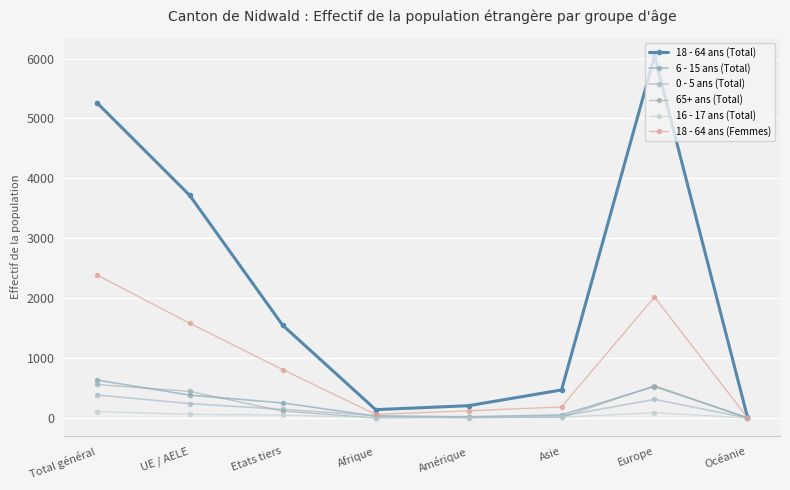

True or false: 18 - 64 ans (Femmes) and 18 - 64 ans (Total) cross at least once.

False